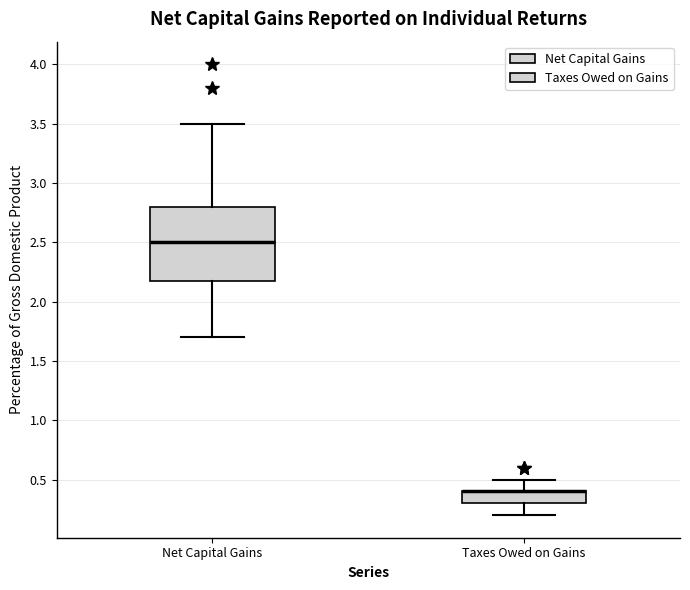

Which box is the tallest, from its lower edge to its upper edge?

Net Capital Gains